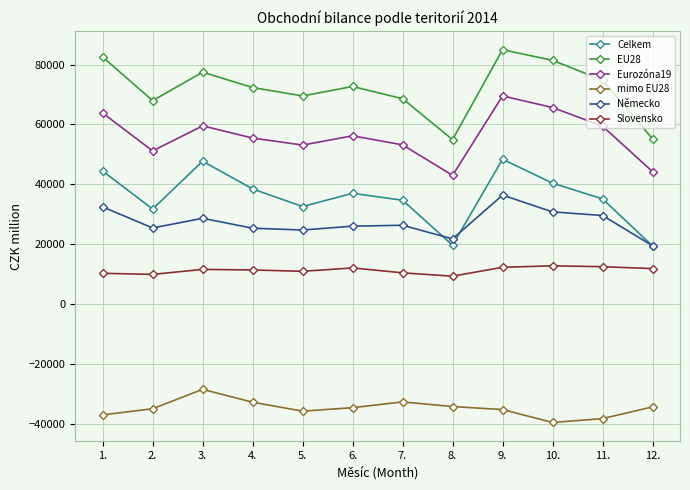

At which category is the sum across all series the highest?

9.